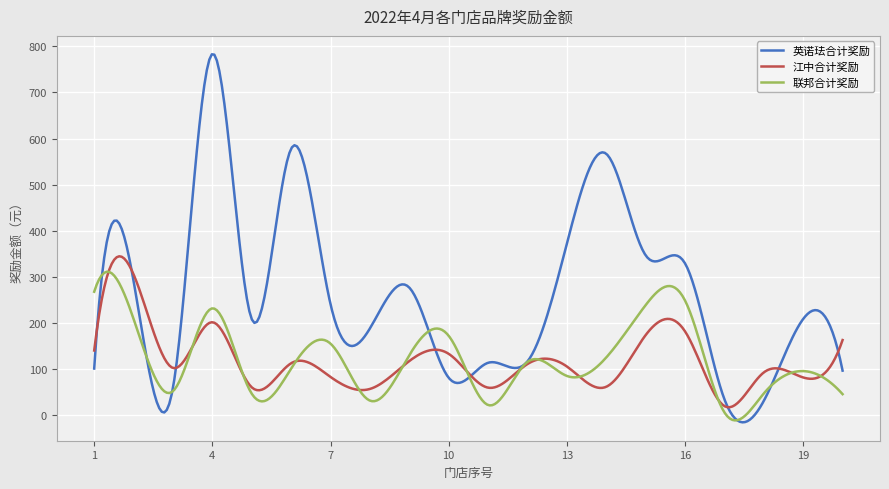

Which series has the largest total across all categories?

英诺珐合计奖励